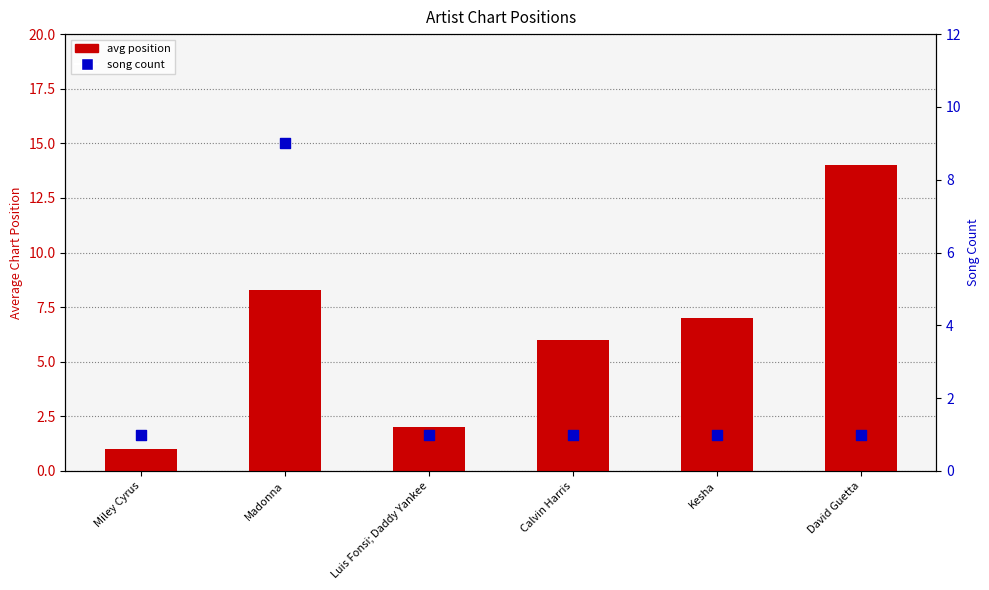

Which series reaches the minimum Y coordinate?

avg position